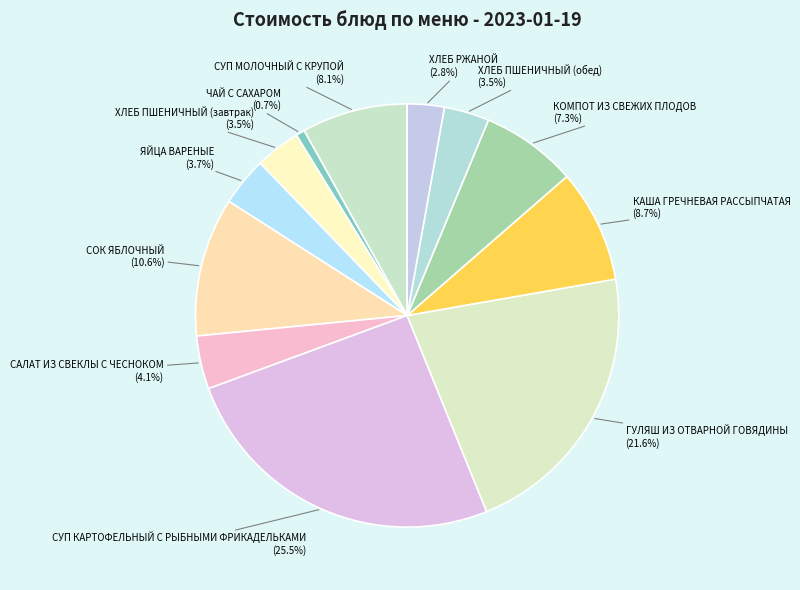

Which slice is the largest?

СУП КАРТОФЕЛЬНЫЙ С РЫБНЫМИ ФРИКАДЕЛЬКАМИ